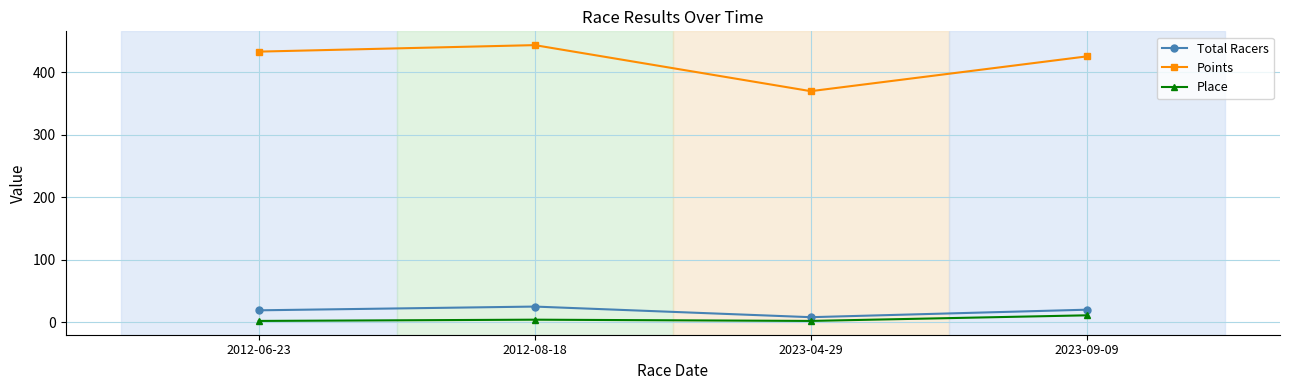

What is the average value of the Points series?

418.2